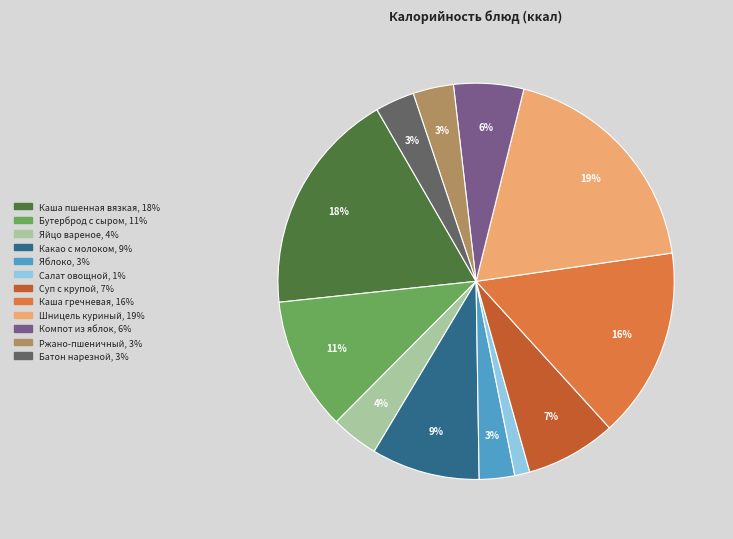

Which slice is the smallest?

Салат овощной